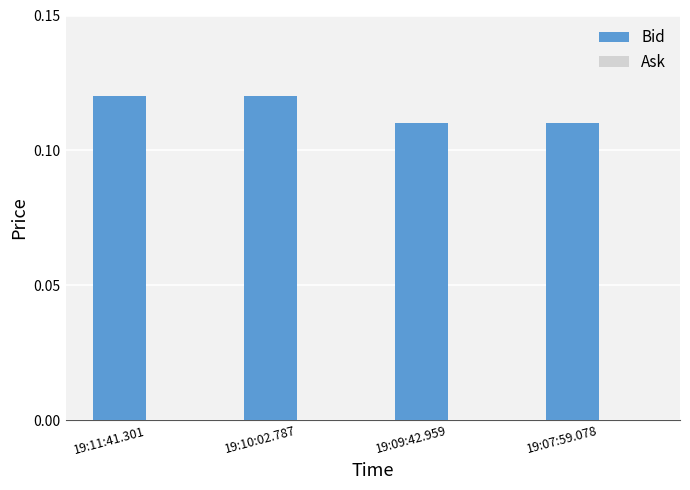

What is the label of the 2nd bar from the right?

19:09:42.959